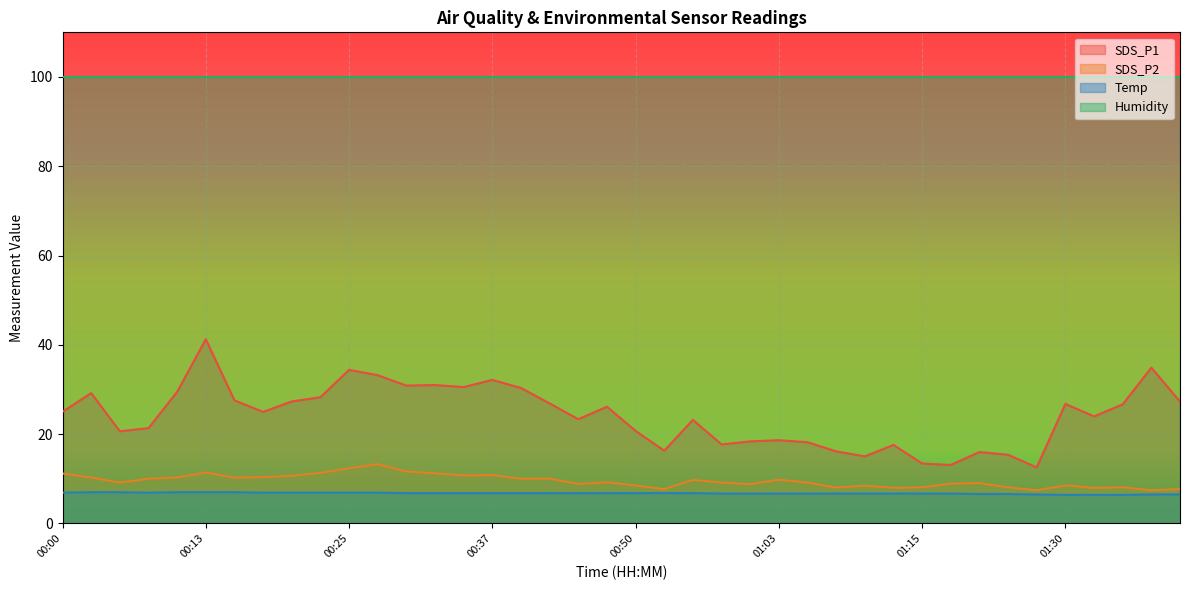

The value of SDS_P2 at 00:42 is 5.2. True or false?

False